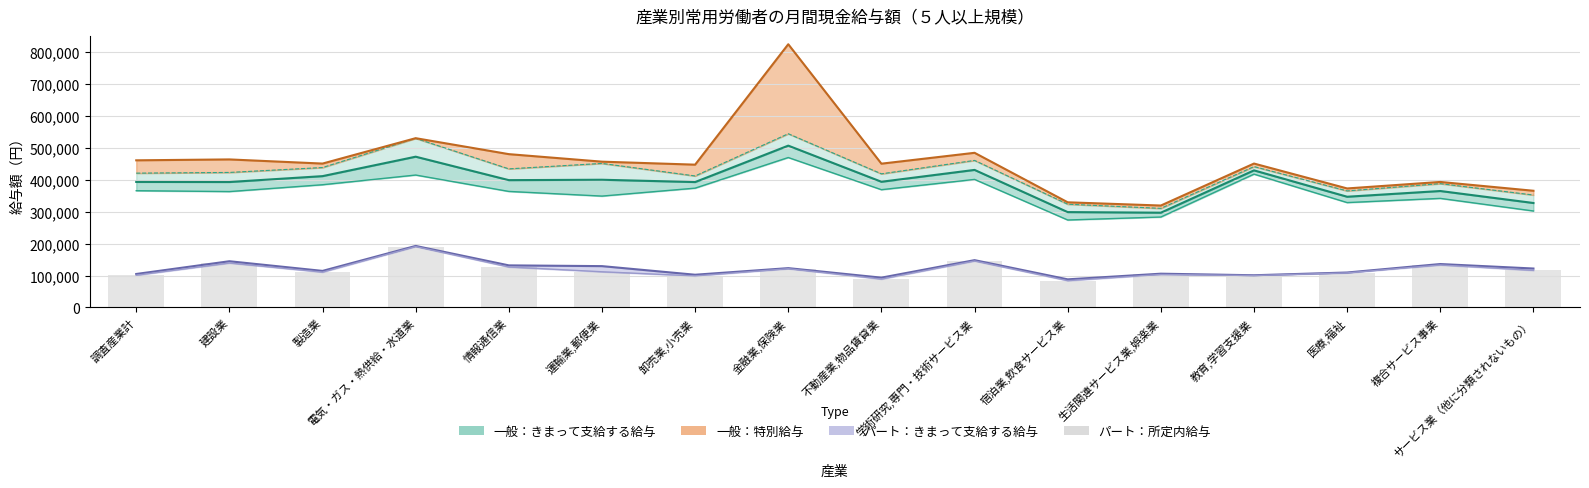

List the labels in order of value, smallest first.

宿泊業,飲食サービス業, 不動産業,物品賃貸業, 卸売業,小売業, 教育,学習支援業, 調査産業計, 生活関連サービス業,娯楽業, 医療,福祉, 製造業, 運輸業,郵便業, サービス業（他に分類されないもの）, 金融業,保険業, 情報通信業, 複合サービス事業, 建設業, 学術研究,専門・技術サービス業, 電気・ガス・熱供給・水道業